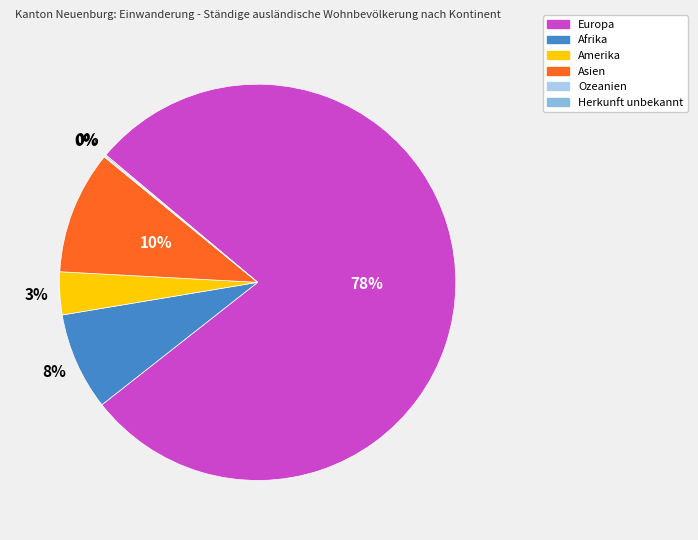

To the nearest percent, what is the average slice percentage?

17%